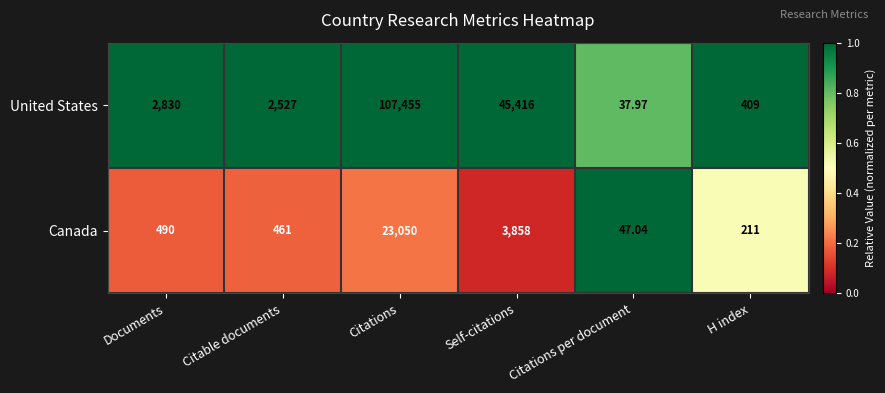

Rank the series by their maximum value, from lowest to highest.

Canada, United States